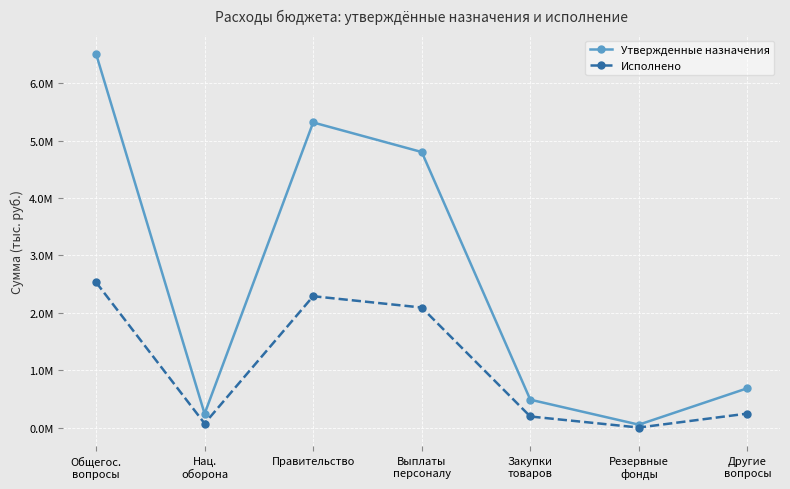

What is the sum of the Утвержденные назначения values at Правительство and Закупки
товаров?

5800390.0